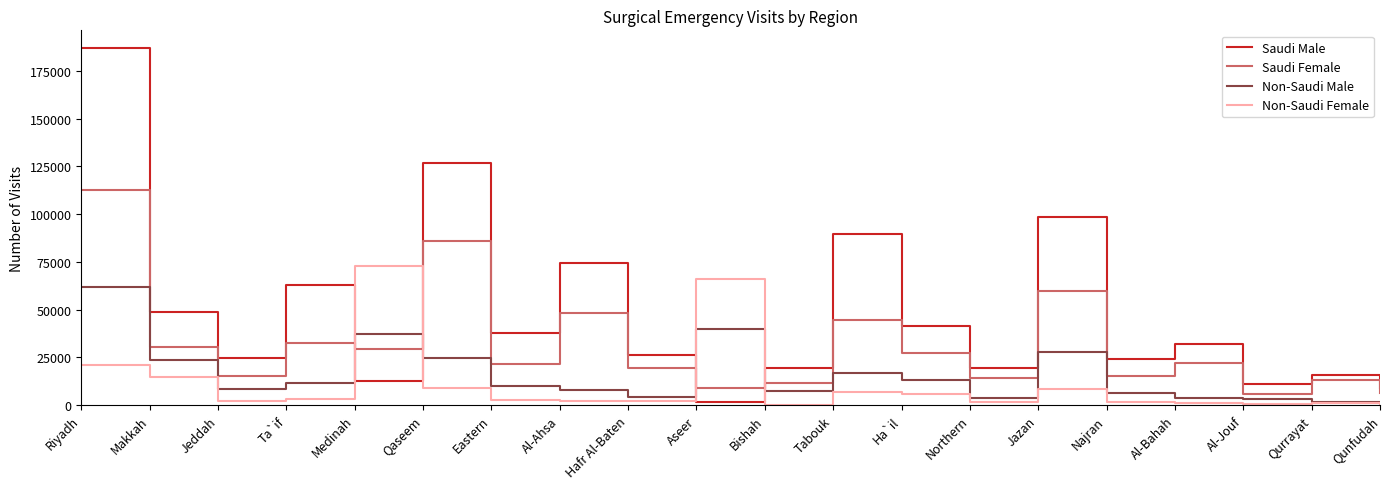

Read the Non-Saudi Female value at Jeddah, to the nearest 10.

2090